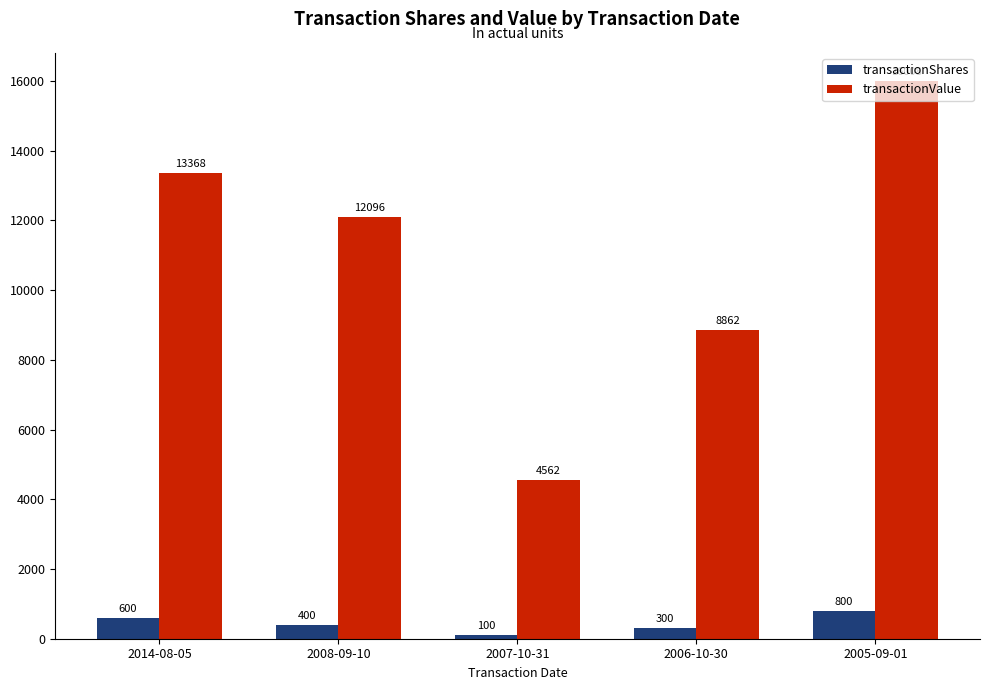

What is the minimum value for transactionValue?

4562